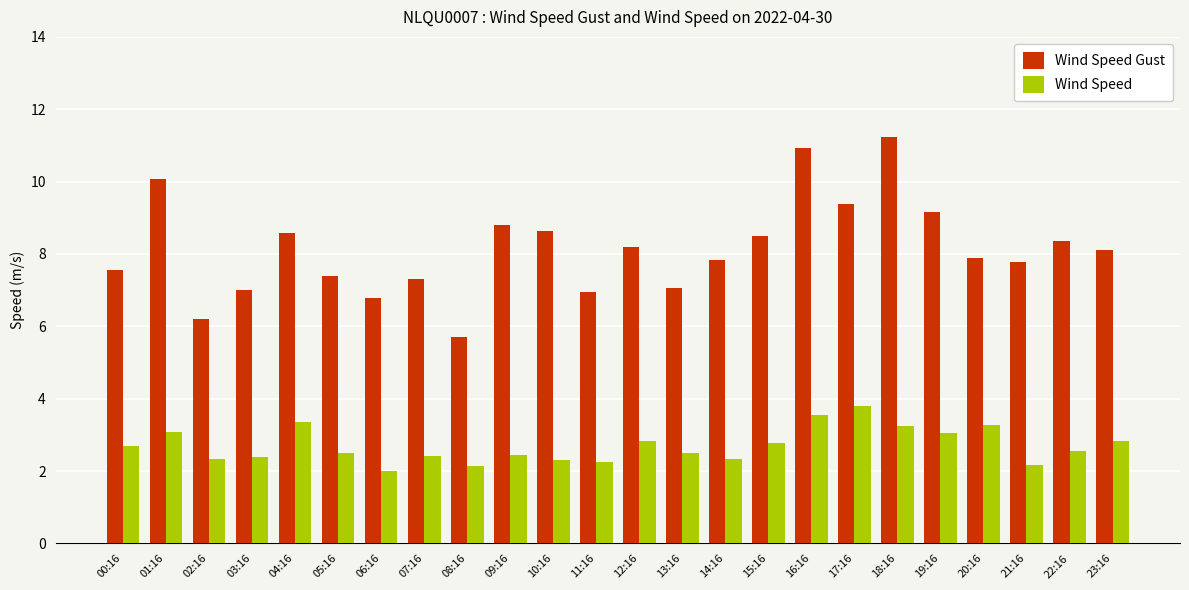

Which series has the widest spread of values?

Wind Speed Gust